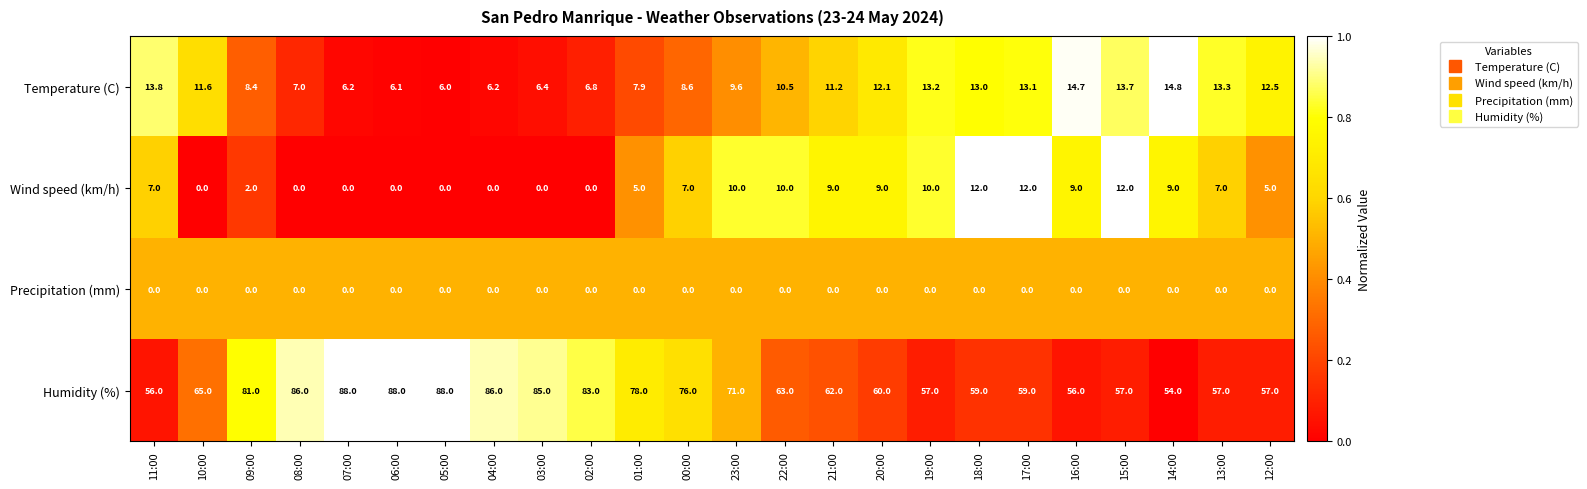

Between 17:00 and 13:00, which series saw the biggest shift?

Wind speed (km/h)